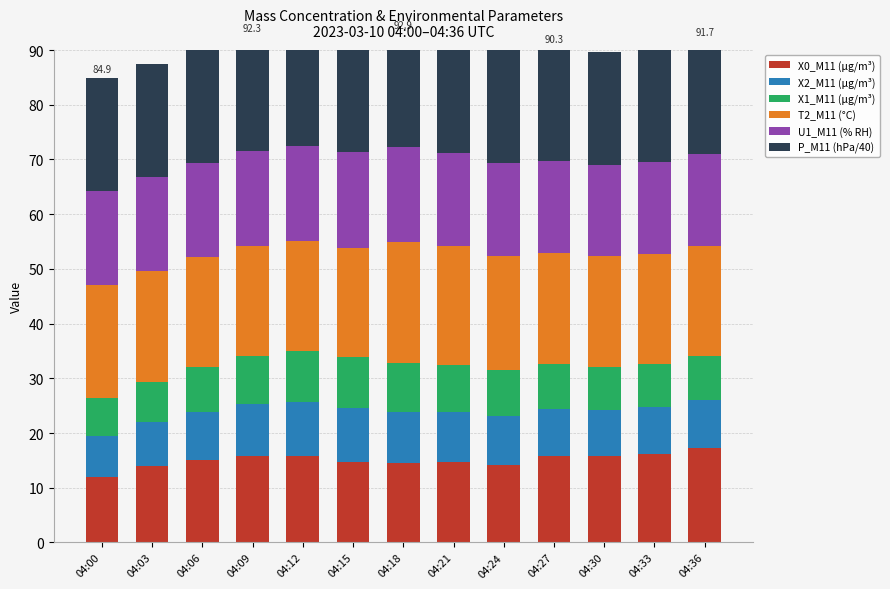

What is the value of the P_M11 (hPa/40) bar at the 3rd from the left?

20.7